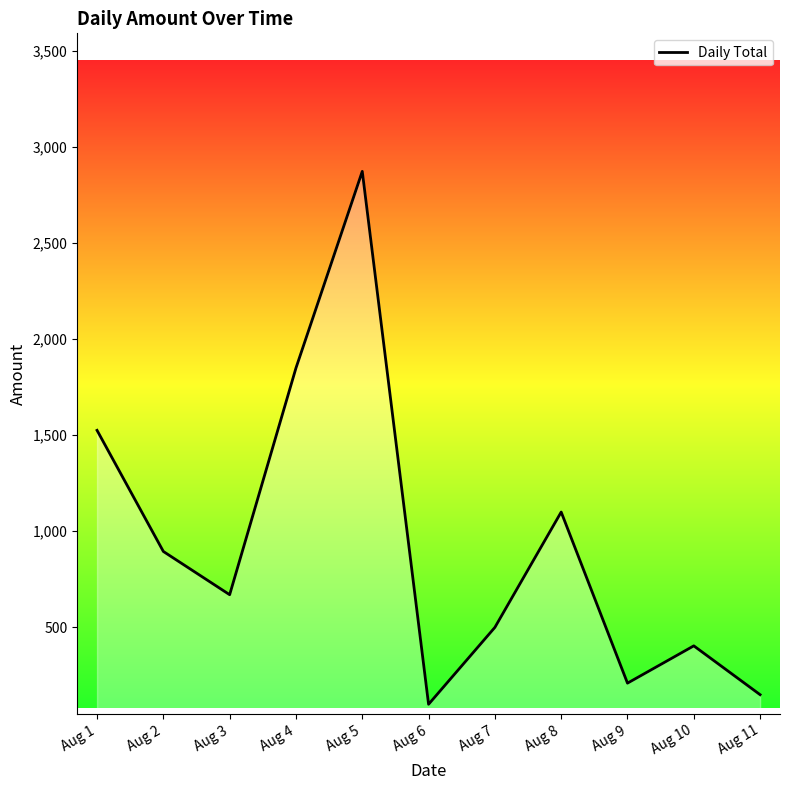

Reading left to right, what are all the values shown in this chart?

1525	895	670	1849	2872	100	500	1100	210	404	150